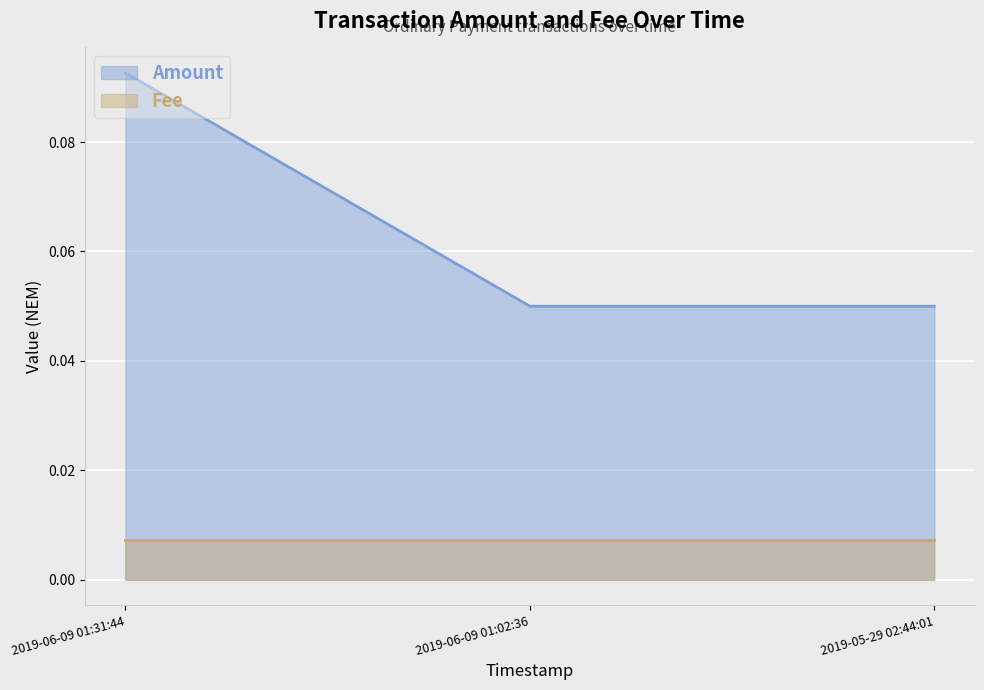

The chart shows a value of 0.1 at 2019-06-09 01:31:44. True or false?

True